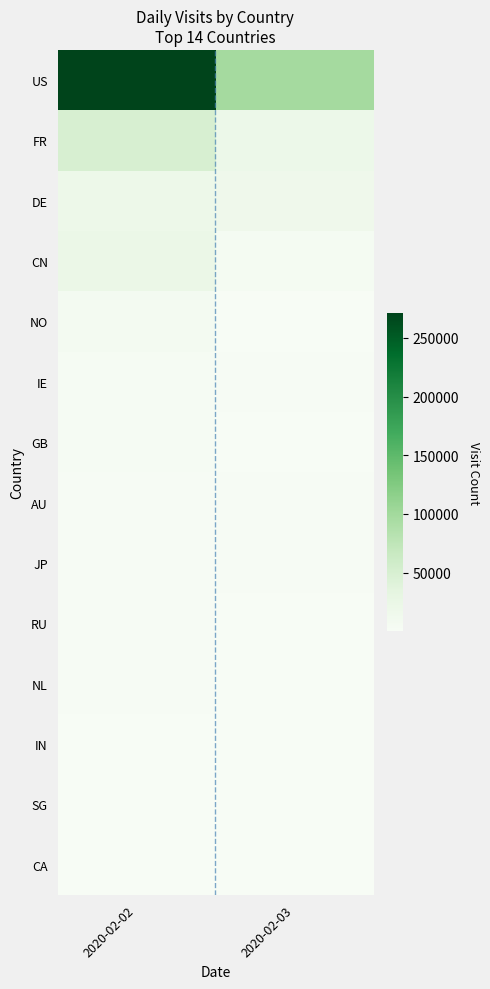

Which series has the largest total across all categories?

US